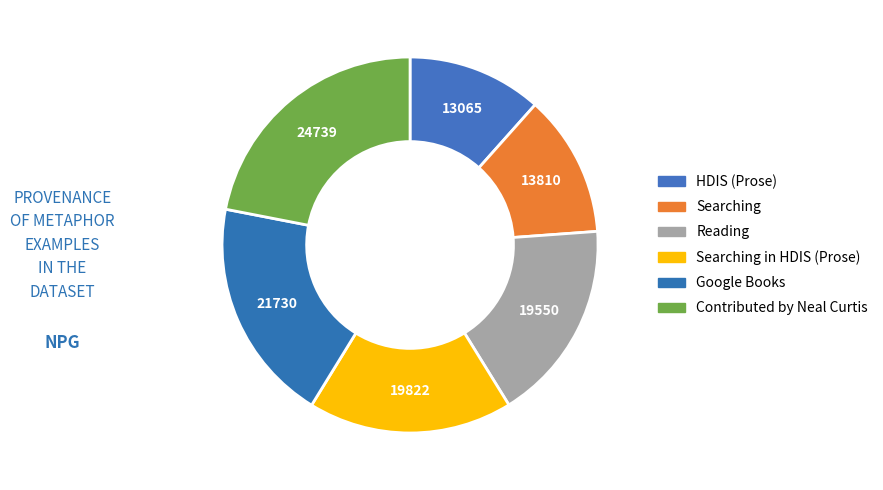

Is there a majority slice in this chart?

No